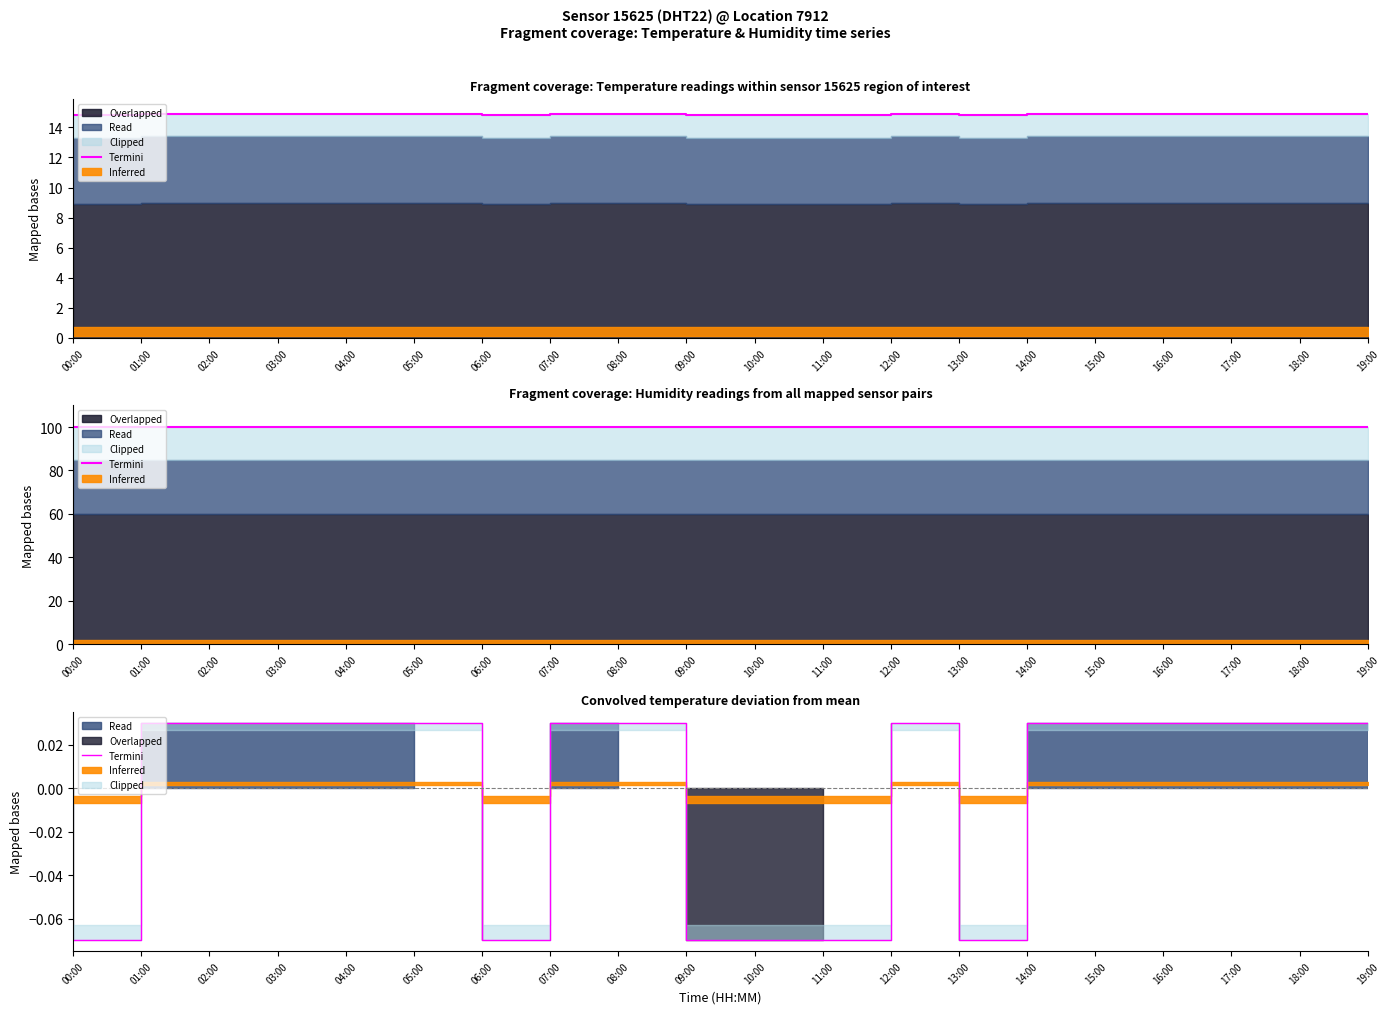

Count the values in the range 0 to 1.

14